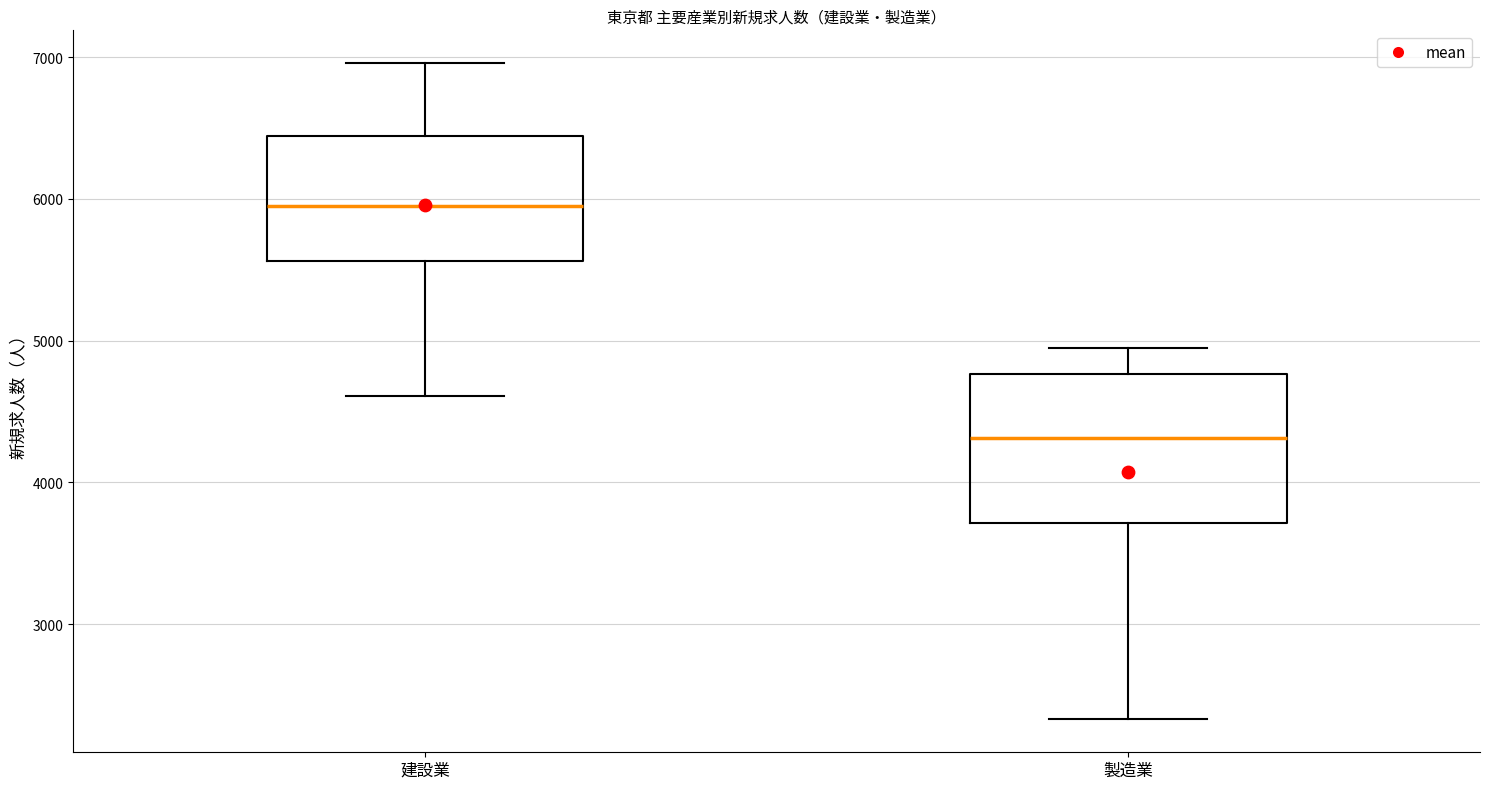

Where is the lower edge of the box for 建設業 on the y-axis? The values are not printed on the chart, so give them approximately, as read against the axis.

5600